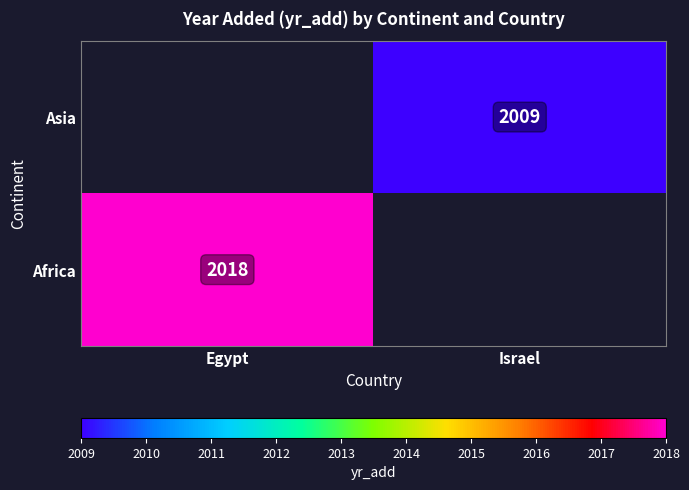

The value of Asia at Israel is 3504.2. True or false?

False